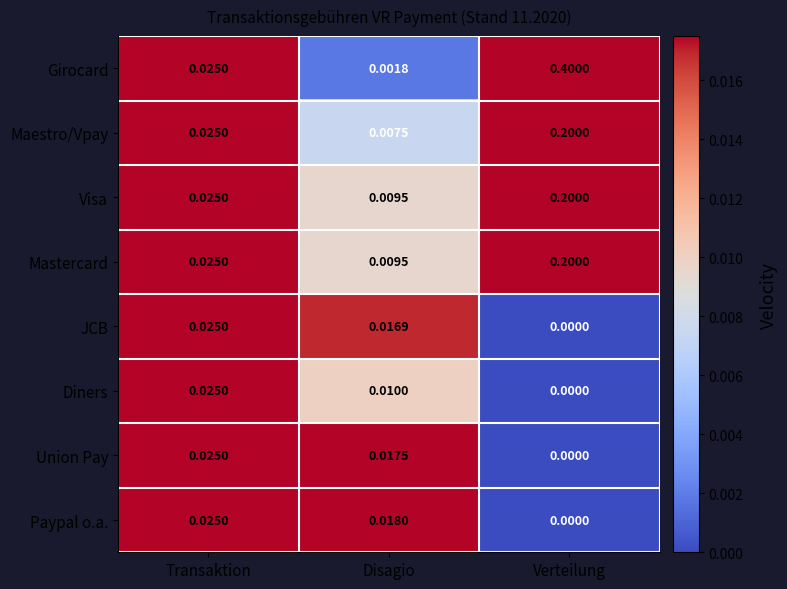

Which series changed the most between Transaktion and Disagio?

Girocard